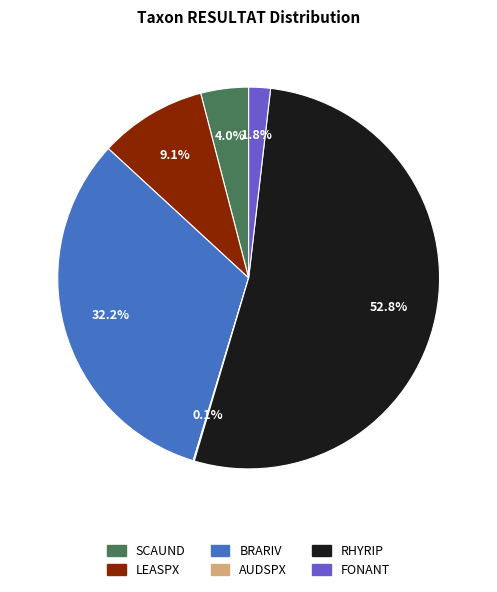

Is there any slice that represents more than half of the pie?

Yes